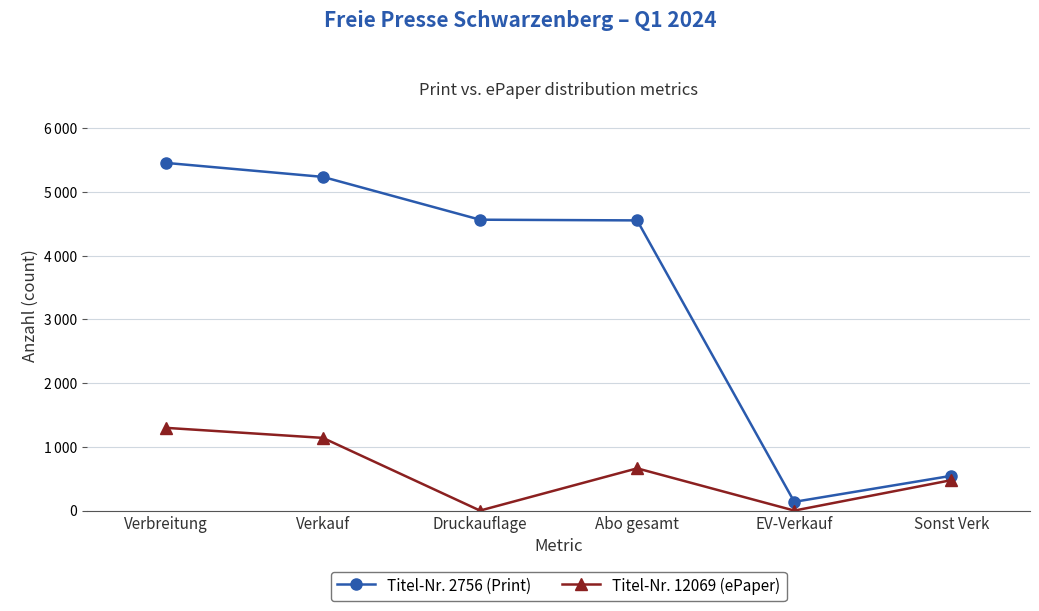

What are all the series names shown in the legend?

Titel-Nr. 2756 (Print), Titel-Nr. 12069 (ePaper)